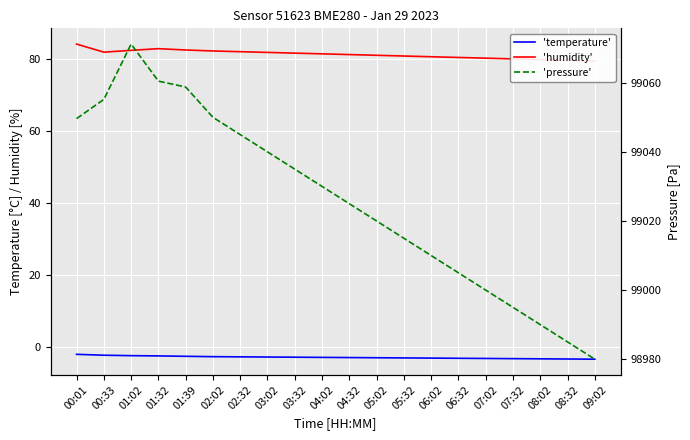

At 09:02, list the series in order from largest to smallest.

'pressure', 'humidity', 'temperature'